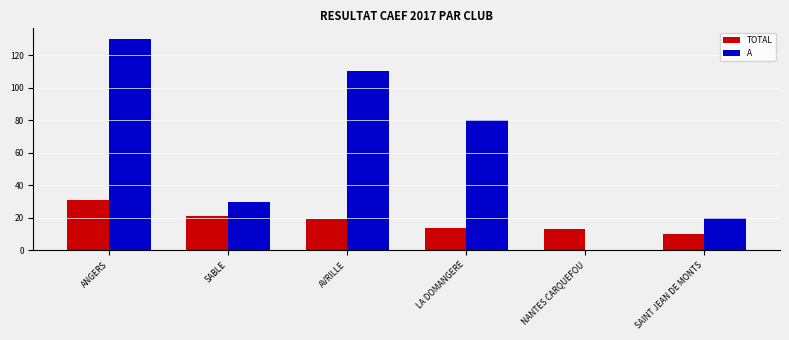

At which label is A closest to 65?

LA DOMANGERE